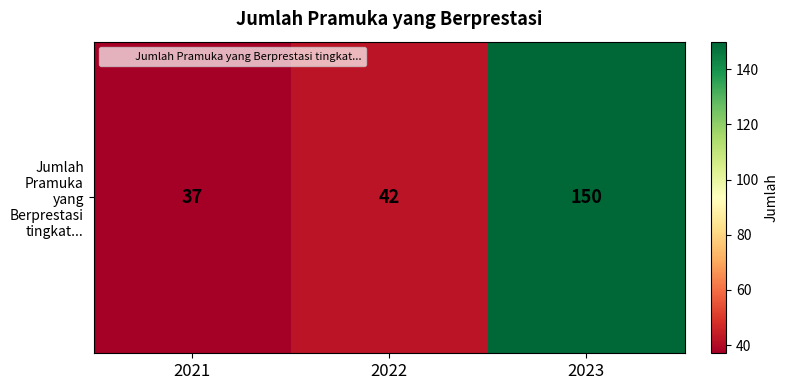

Which category has the lowest value across all series?

2021